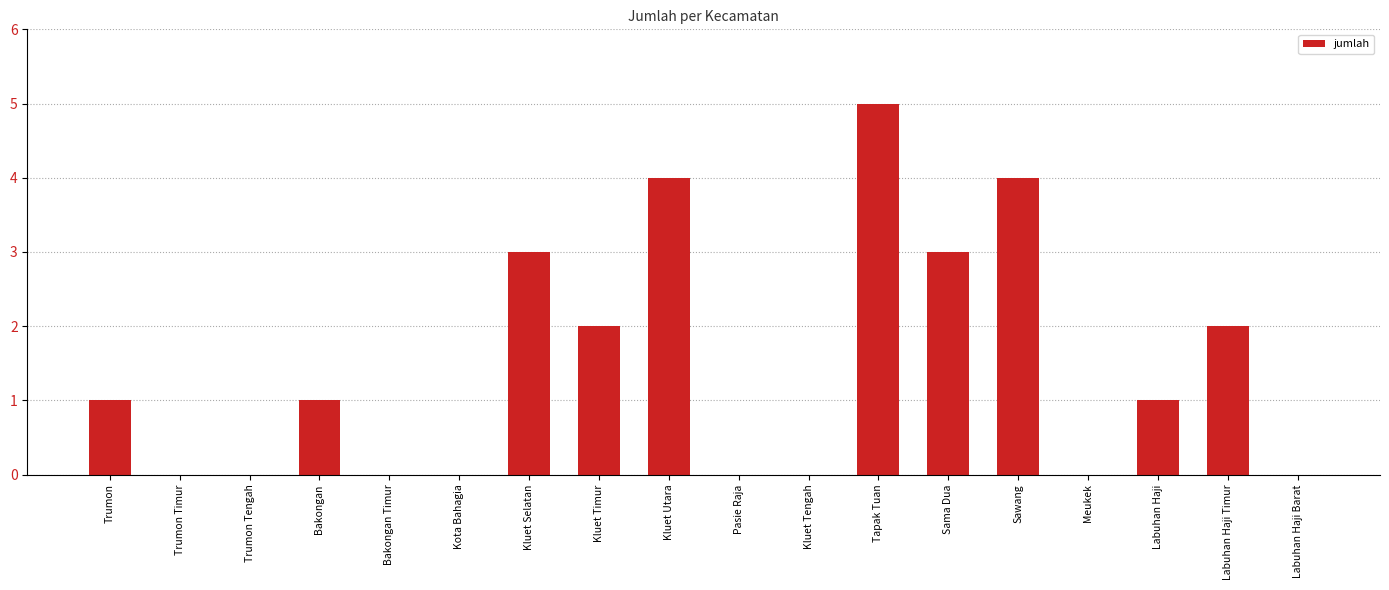

Reading right to left, transcribe all the data shown in this chart.

Labuhan Haji Barat=0	Labuhan Haji Timur=2	Labuhan Haji=1	Meukek=0	Sawang=4	Sama Dua=3	Tapak Tuan=5	Kluet Tengah=0	Pasie Raja=0	Kluet Utara=4	Kluet Timur=2	Kluet Selatan=3	Kota Bahagia=0	Bakongan Timur=0	Bakongan=1	Trumon Tengah=0	Trumon Timur=0	Trumon=1